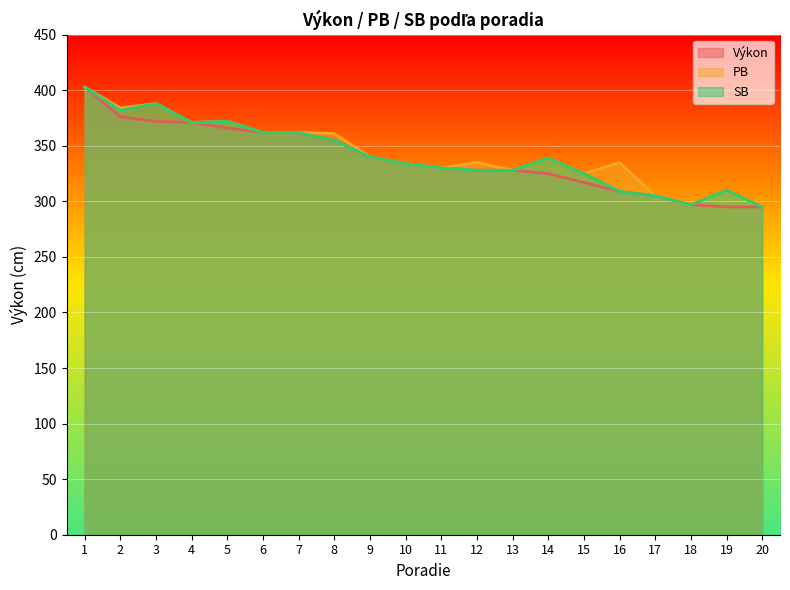

What is the value of the SB point at the 9th from the left?

340